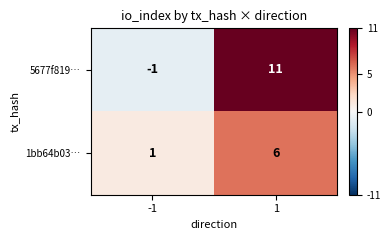

What is the difference between the maximum and minimum values in the 5677f819… series?

12